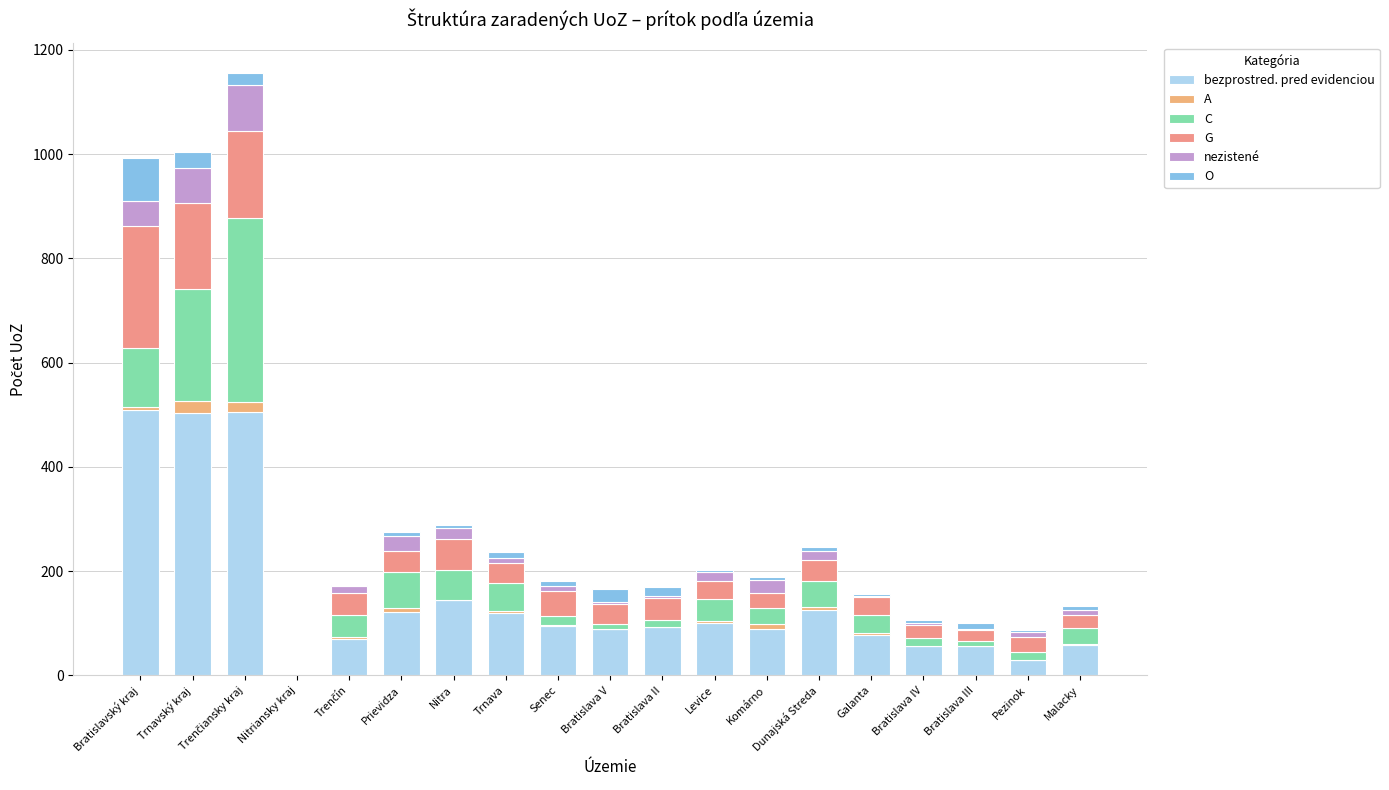

List the labels in order of bezprostred. pred evidenciou value, largest first.

Bratislavský kraj, Trenčiansky kraj, Trnavský kraj, Nitra, Dunajská Streda, Prievidza, Trnava, Levice, Senec, Bratislava II, Komárno, Bratislava V, Galanta, Trenčín, Malacky, Bratislava IV, Bratislava III, Pezinok, Nitriansky kraj